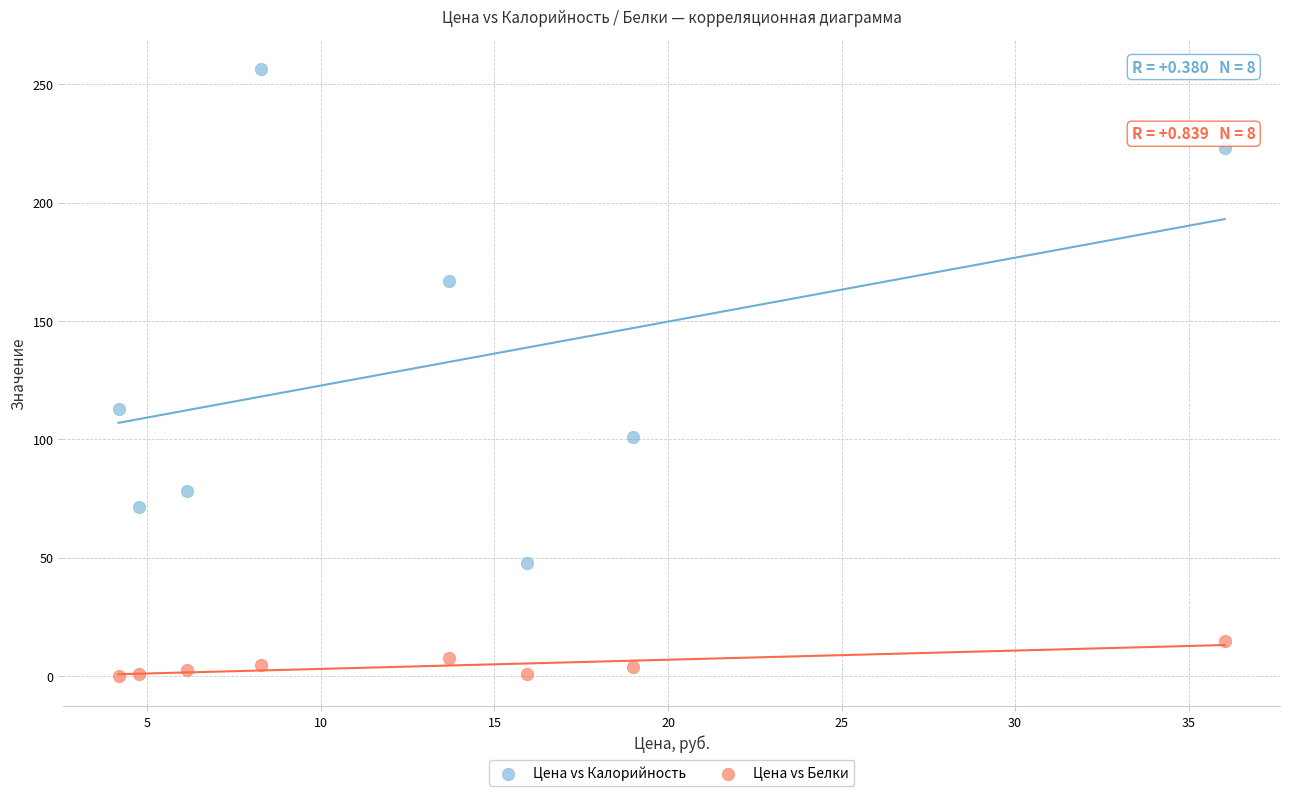

Which series has the largest Y range (max minus min)?

Цена vs Калорийность